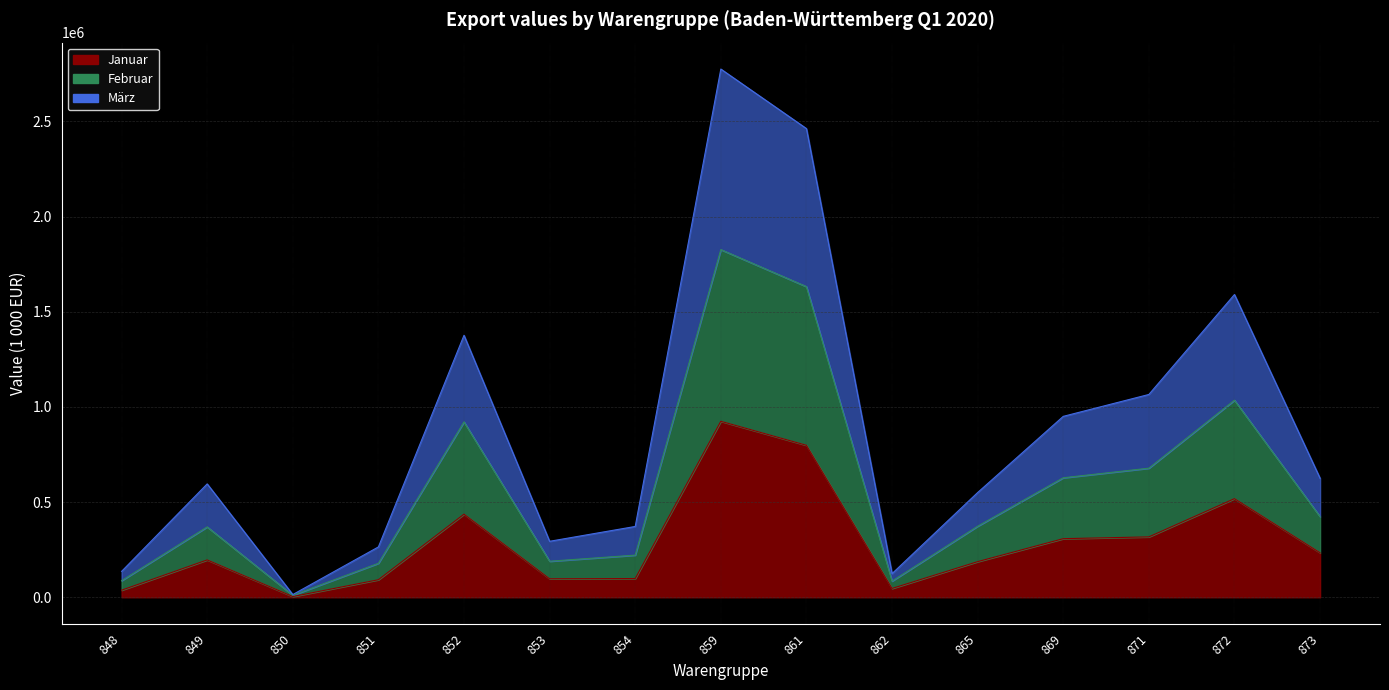

Where does the Februar series first go above 373194?

852